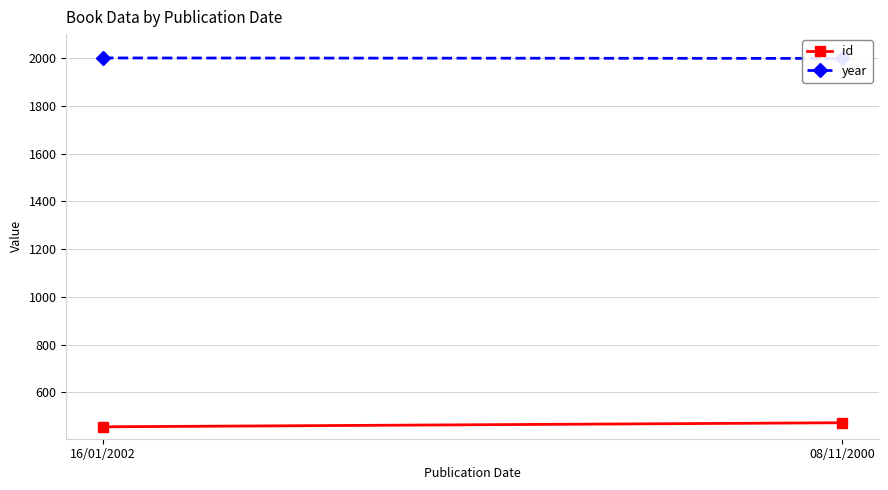

What is the maximum value for id?

472